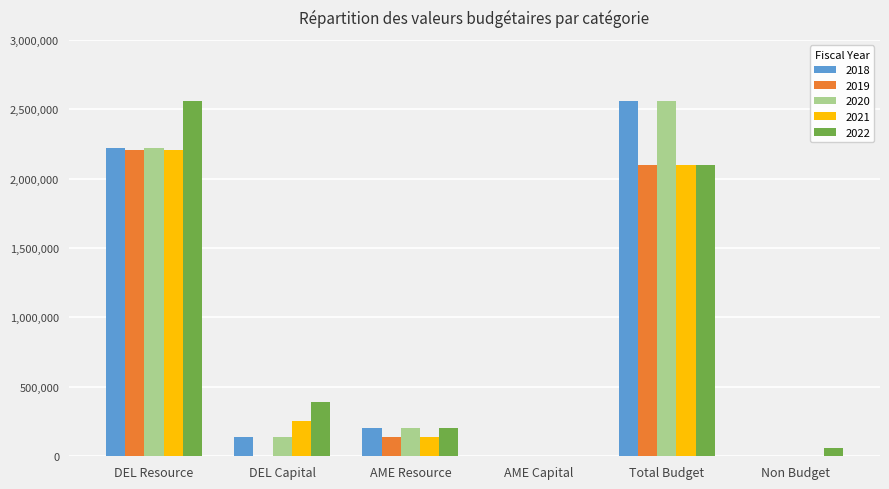

At which label does 2018 reach its peak?

Total Budget